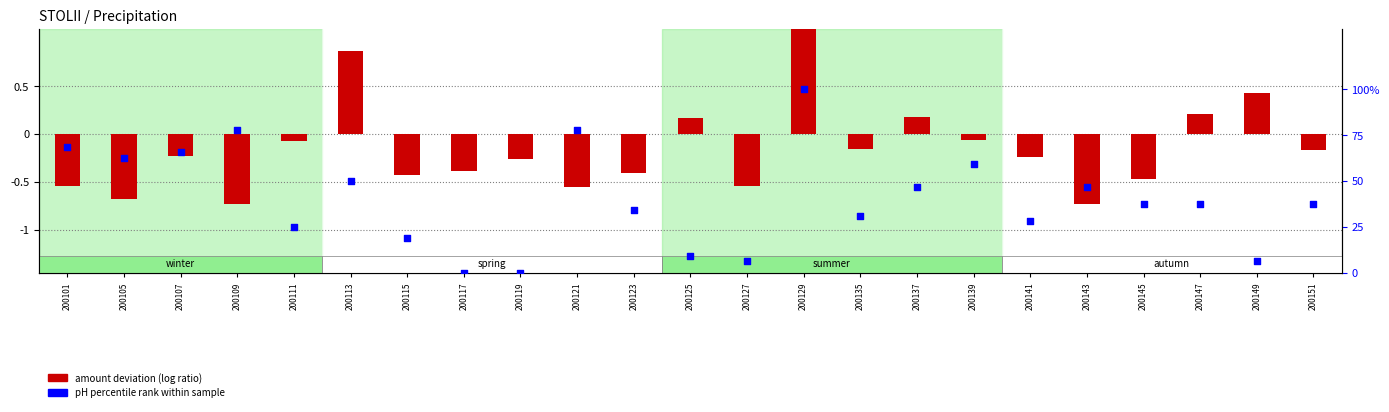

Which series contains the highest Y value?

pH percentile rank